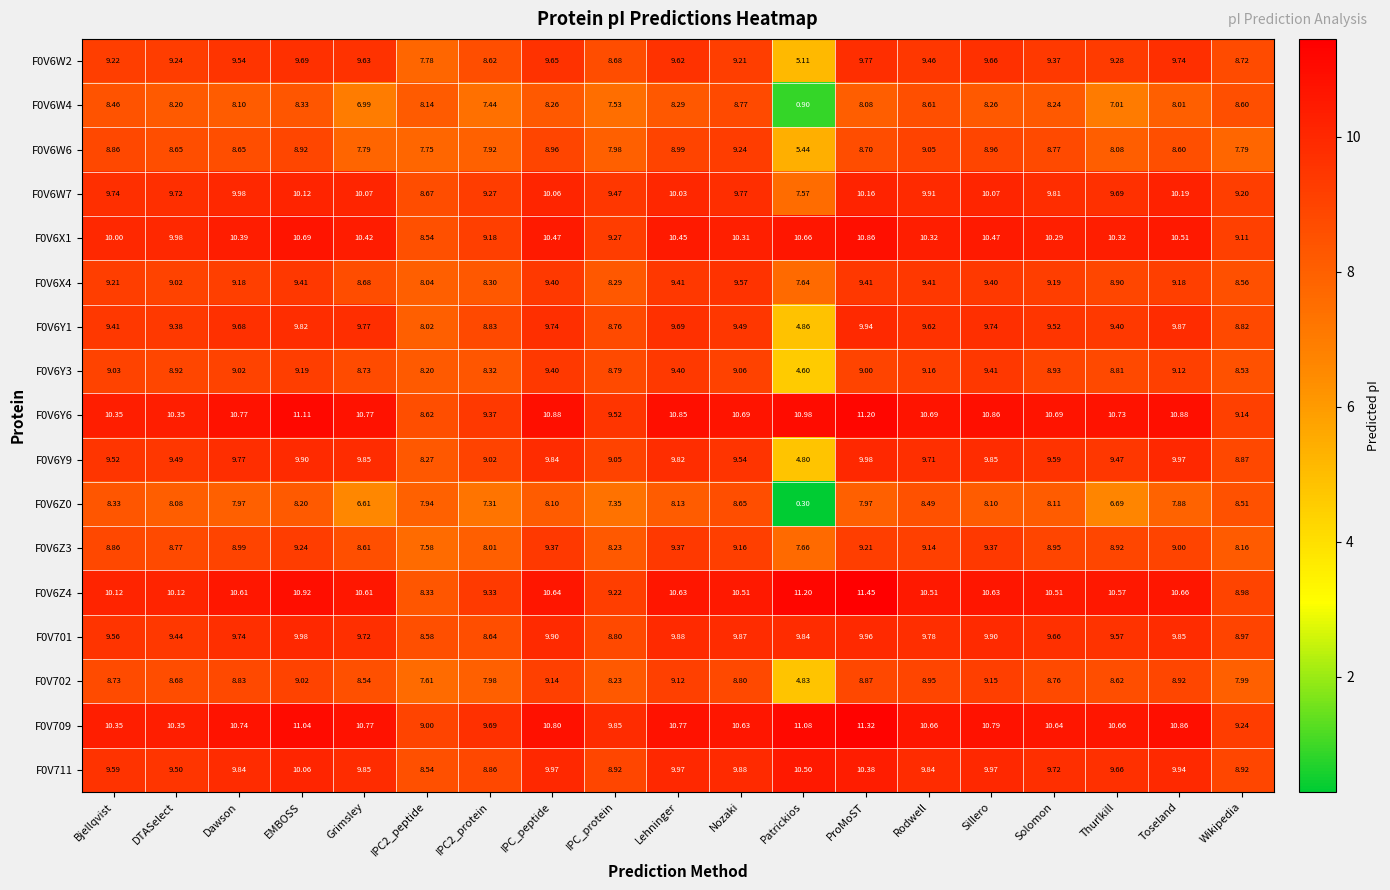

At which label does F0V6Y9 first exceed 9?

Bjellqvist